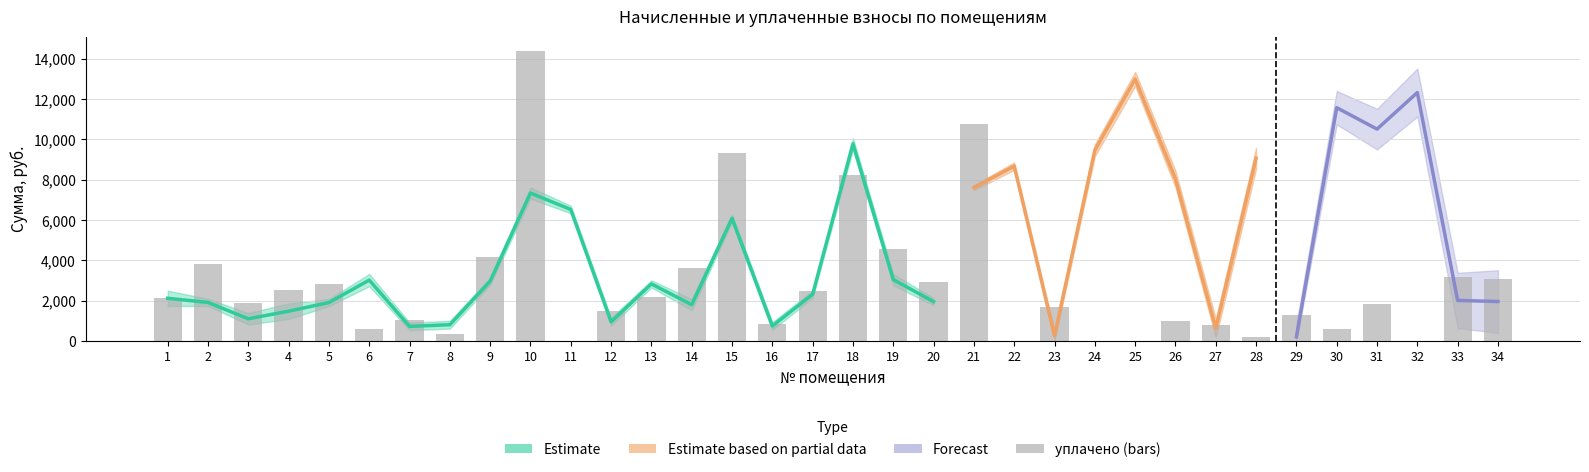

At how many categories does at least one series exceed 6161?

13